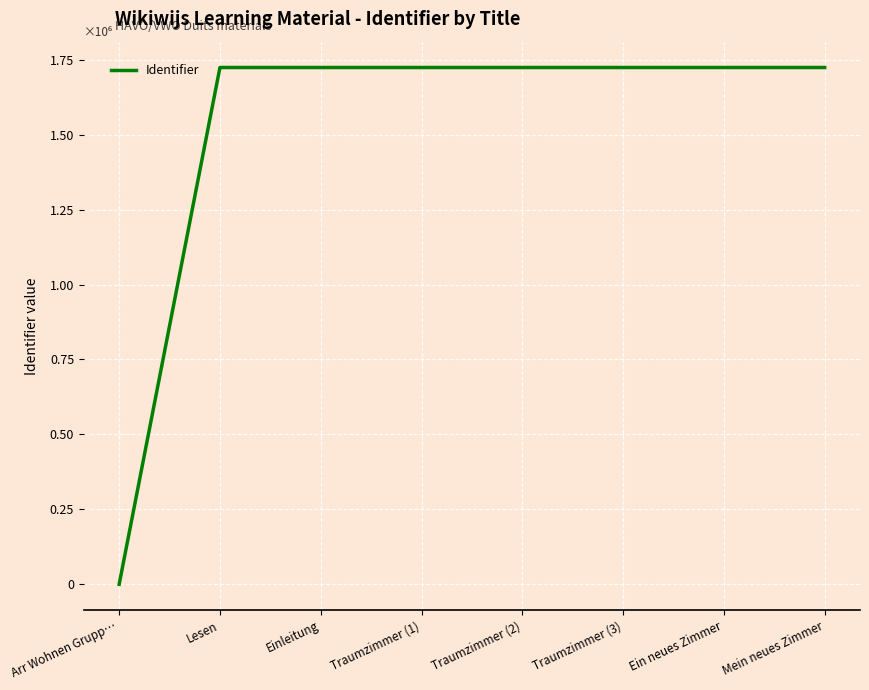

Does the chart display data point markers on the line(s)?

No